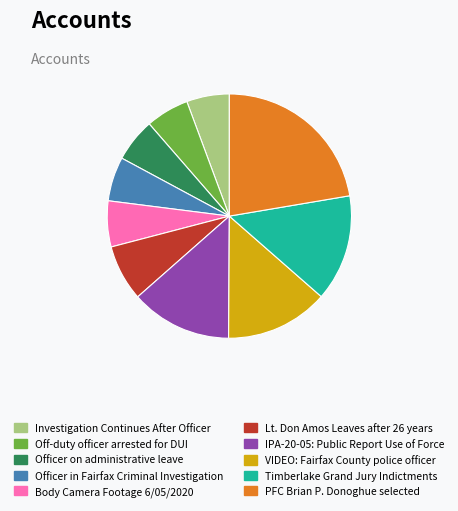

Is Timberlake Grand Jury Indictments the majority of the pie?

No